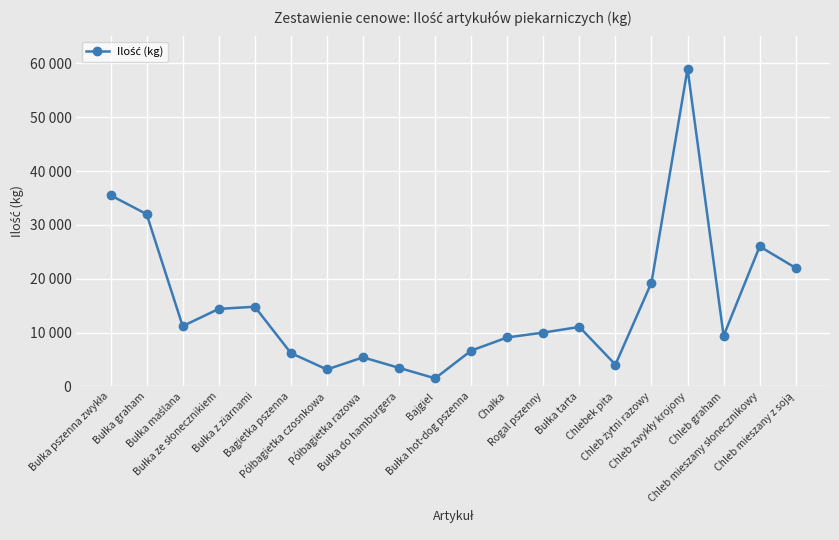

Is it true that the value at Bułka z ziarnami is 14800?

True